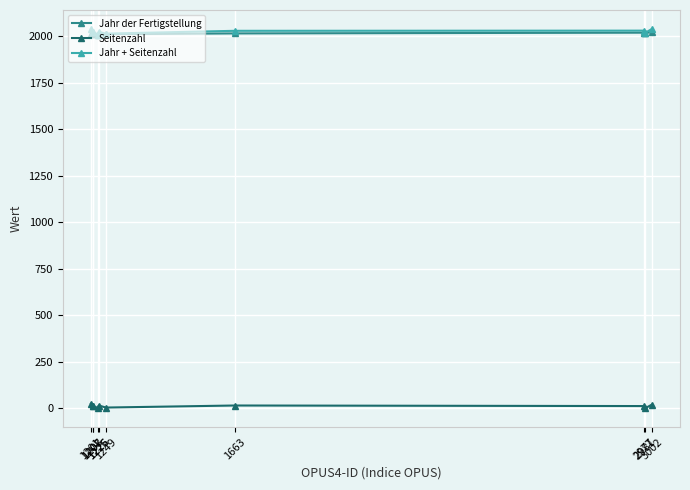

What is the greatest value displayed?

2040